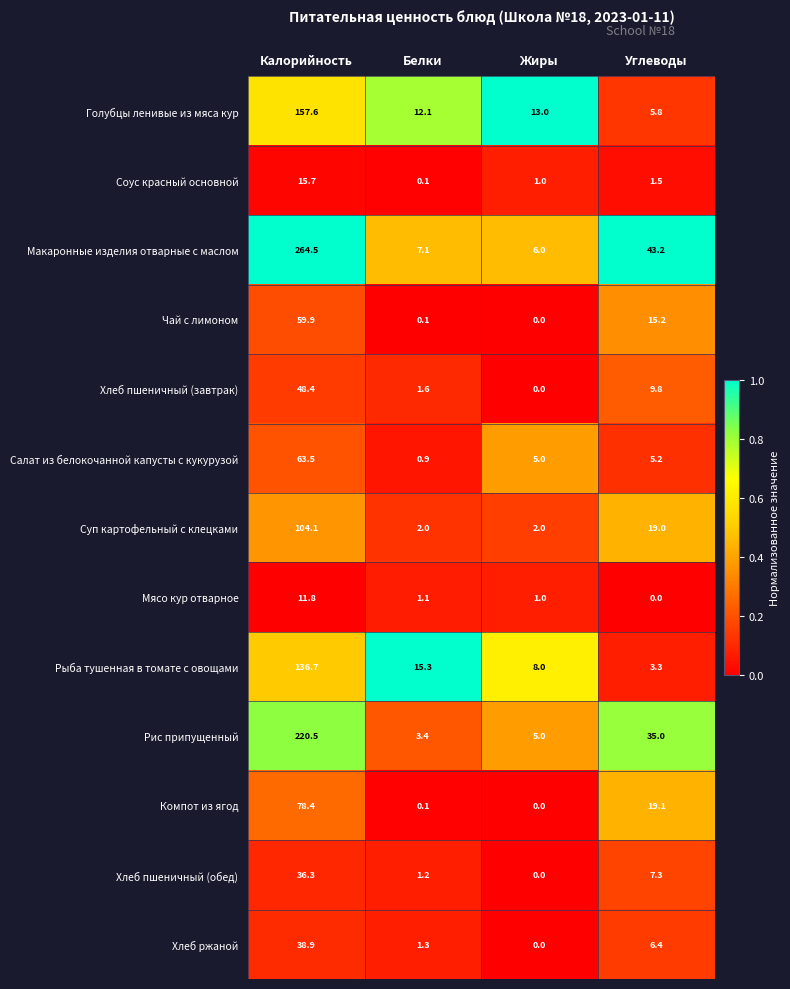

Is it true that Чай с лимоном equals 0.1 at Белки?

True